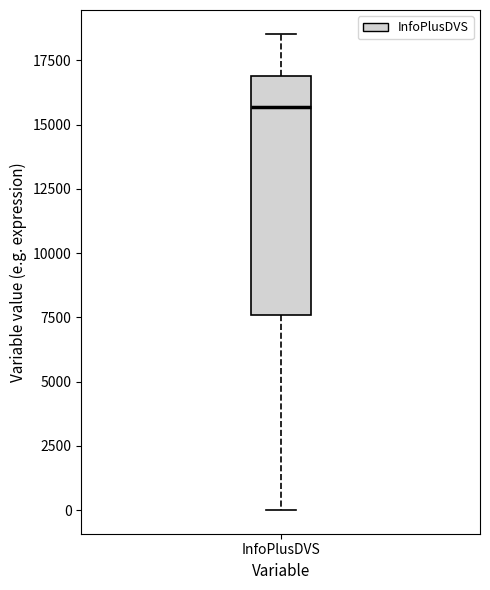

Transcribe this box plot: give where the median line is, the range the box spans, and where the two whiskers end, as read against the y-axis. The values are not printed on the chart, so give them approximately, as read against the axis.

median 15500, box 7500 to 17000, whiskers 0 to 18500